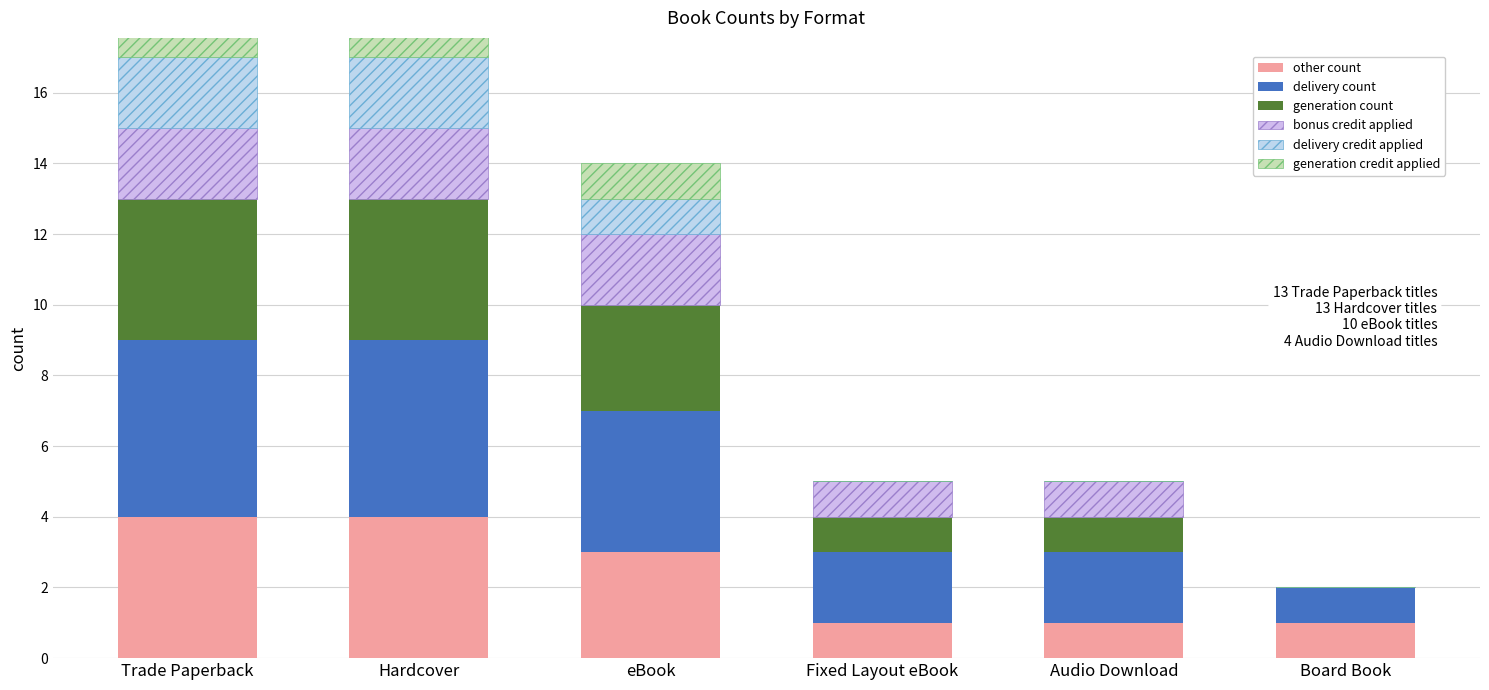

Rank the categories by delivery count value from lowest to highest.

Board Book, Fixed Layout eBook, Audio Download, eBook, Trade Paperback, Hardcover